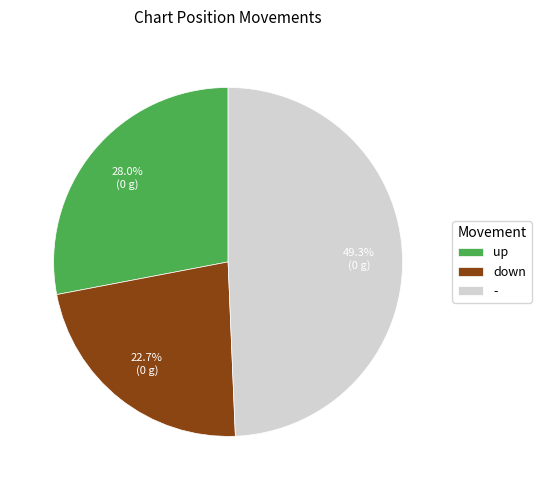

Combined, do - and up account for over 50%?

Yes